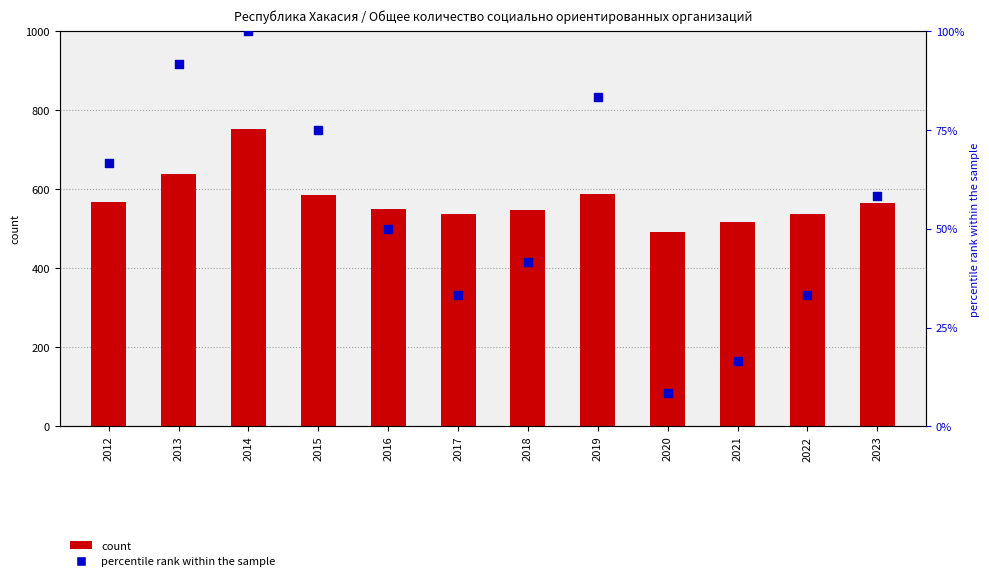

Which series has the widest spread of Y values?

count